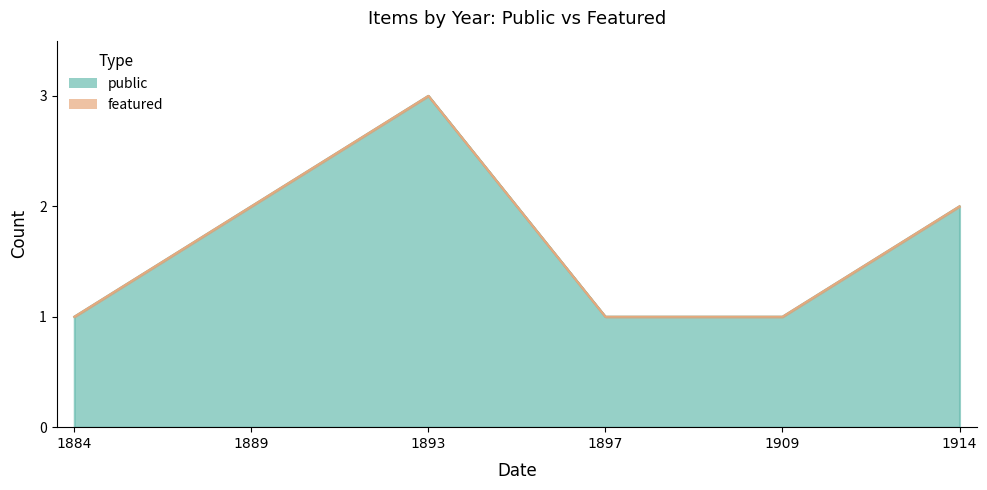

Rank the series at 1893 from highest to lowest value.

public, featured